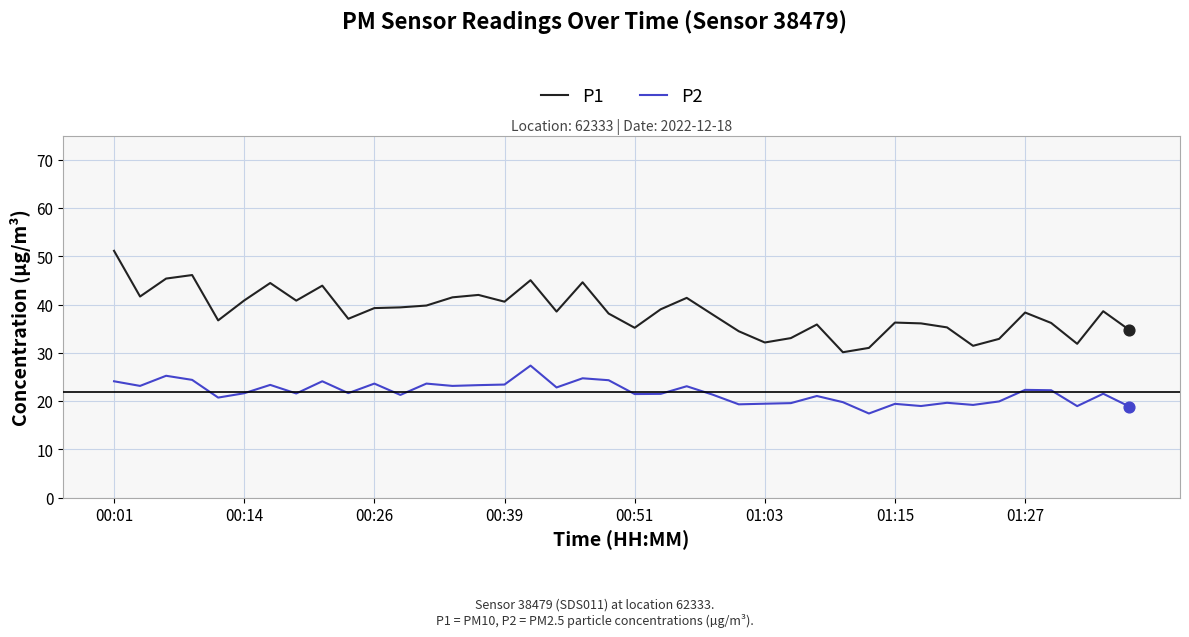

Which series has the largest total across all categories?

P1